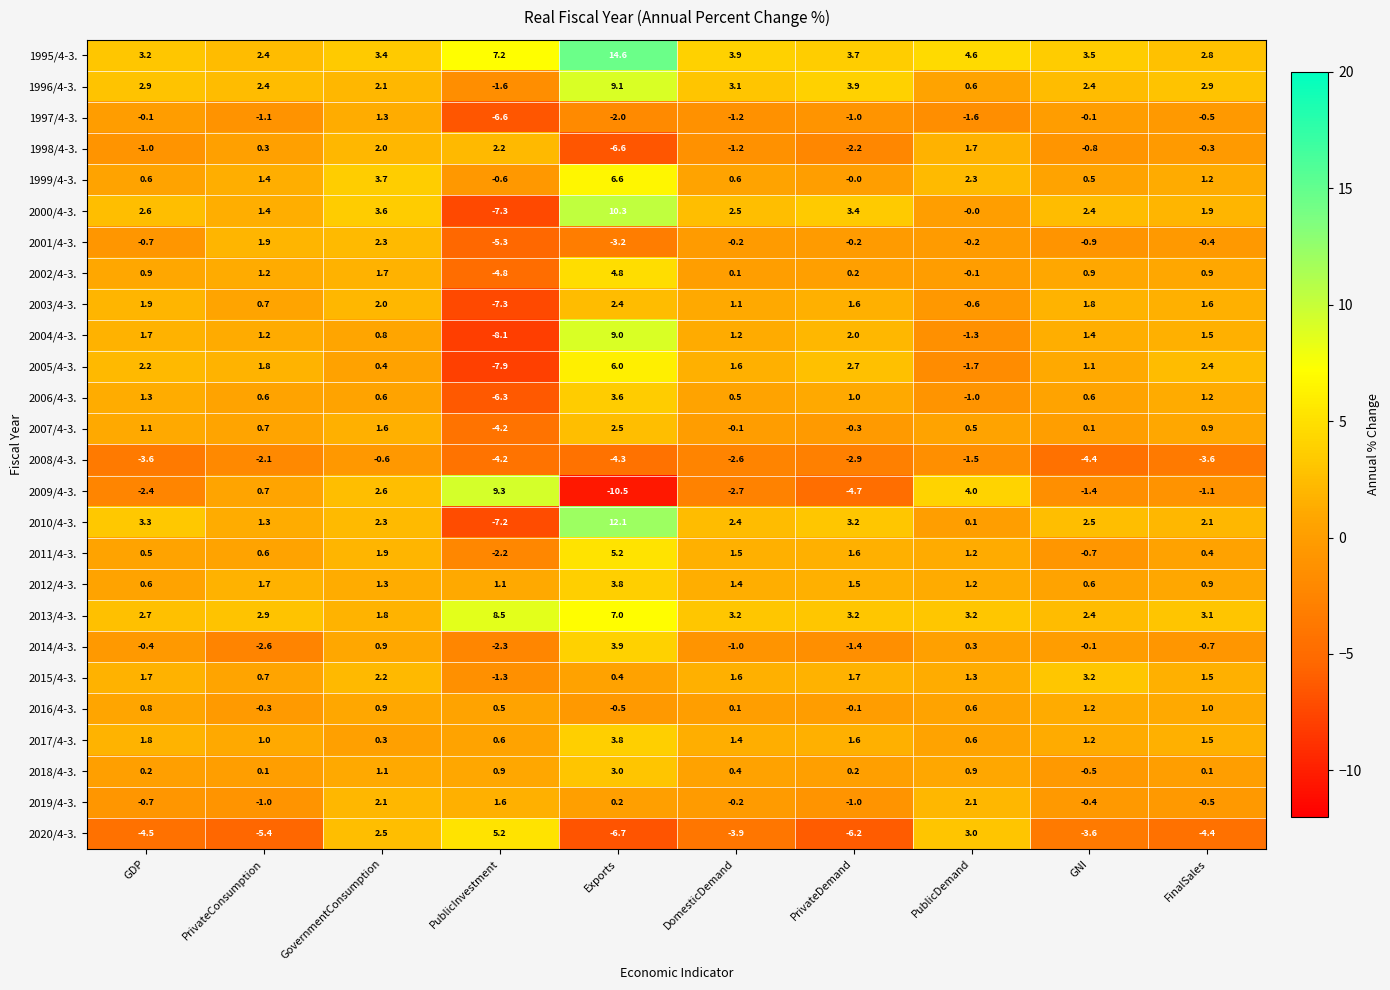

The value of 2002/4-3. at GDP is 0.9. True or false?

True